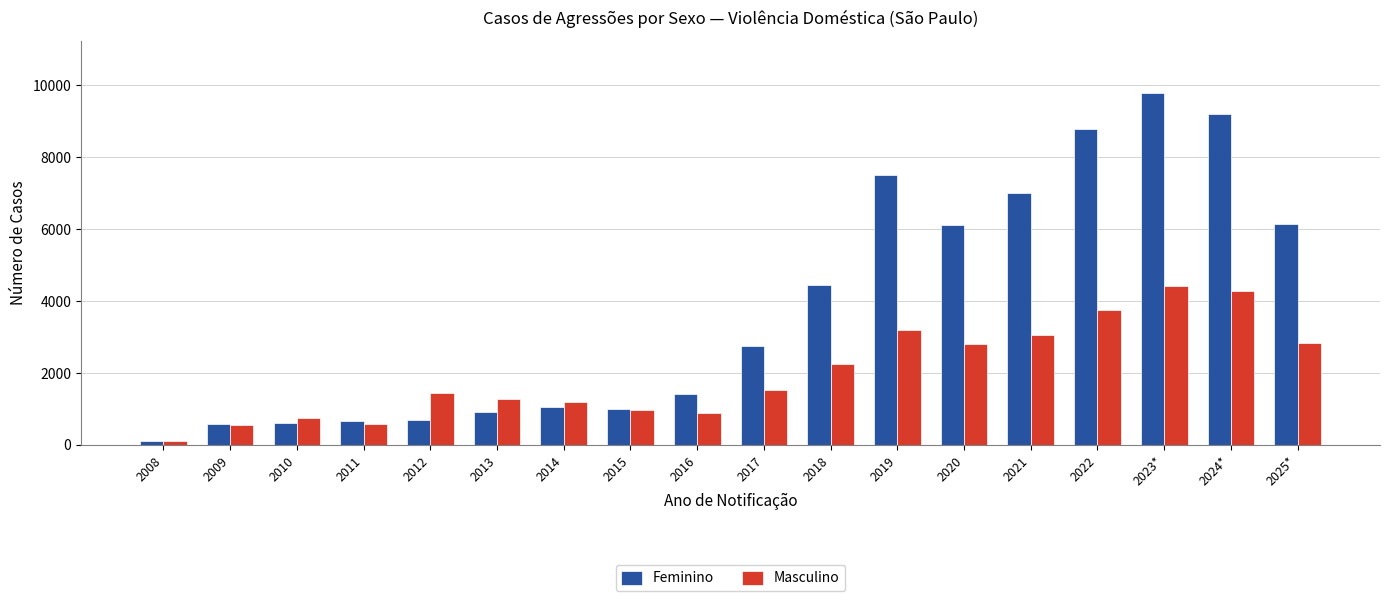

What is the label of the 5th bar from the left?

2012